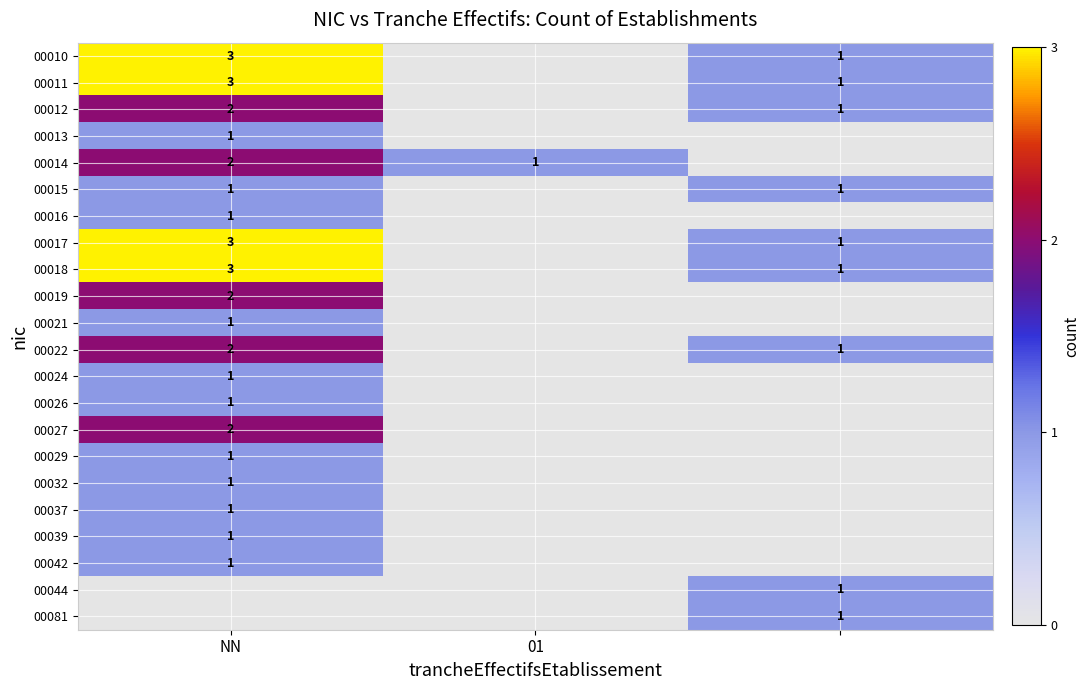

Is the value of 00022 at NN greater than the value of 00010 at NN?

No